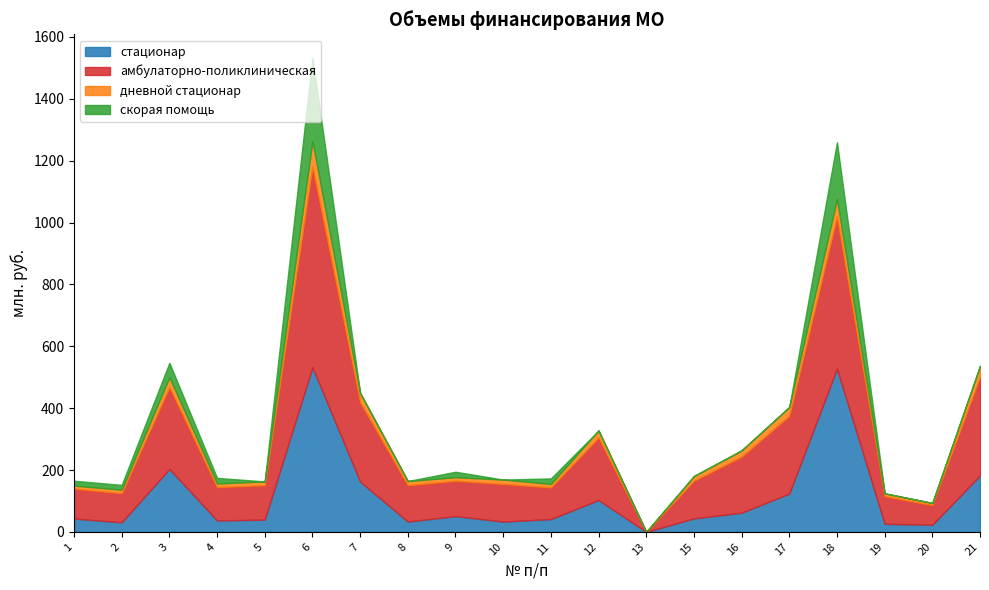

Is it true that амбулаторно-поликлиническая equals 319519401 at 21?

True